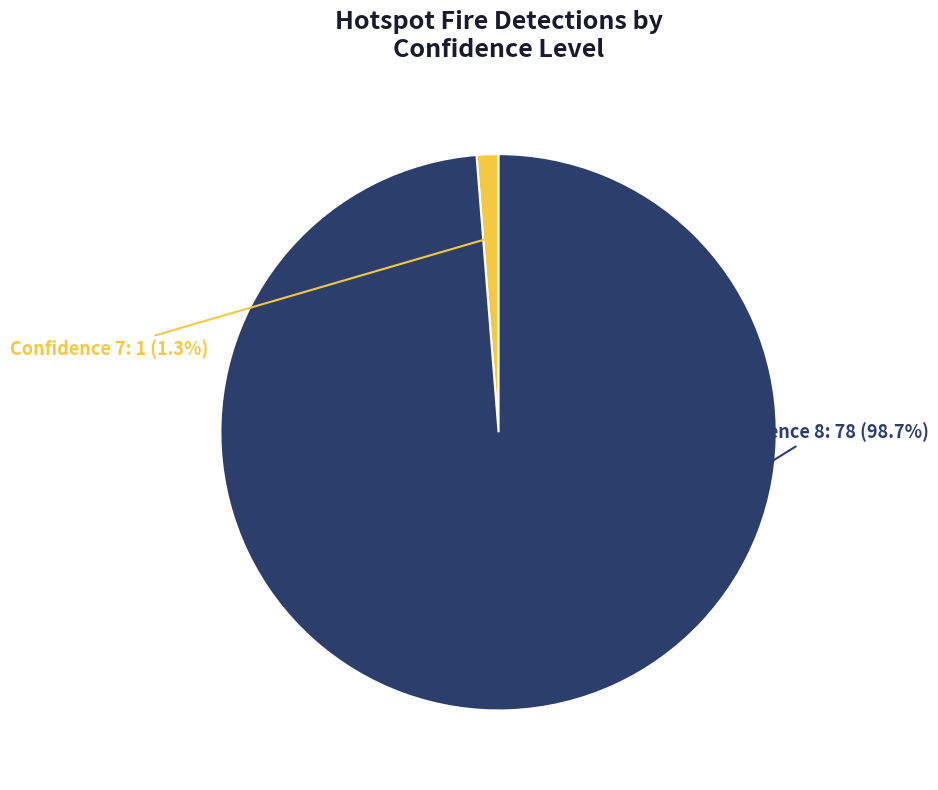

Is there a majority slice in this chart?

Yes